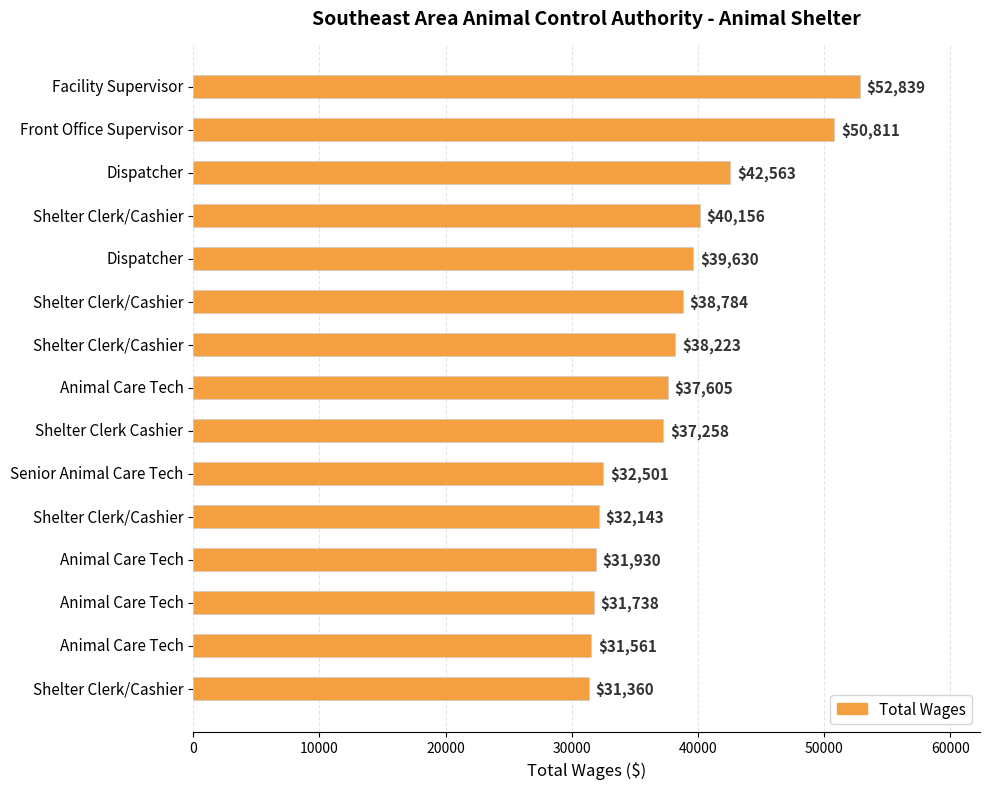

Are the bars grouped side by side (vs. stacked)?

No